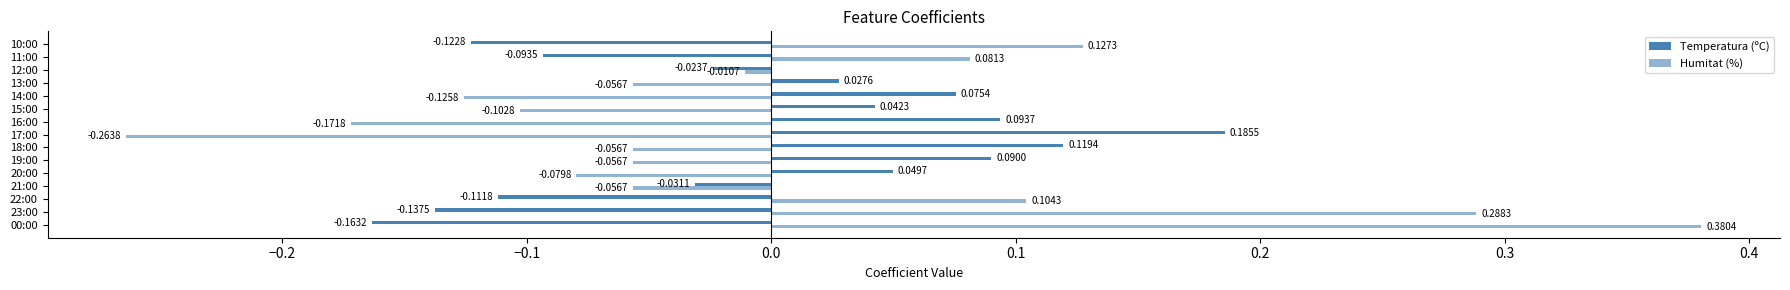

How many positive values does the Temperatura (ºC) series have?

8